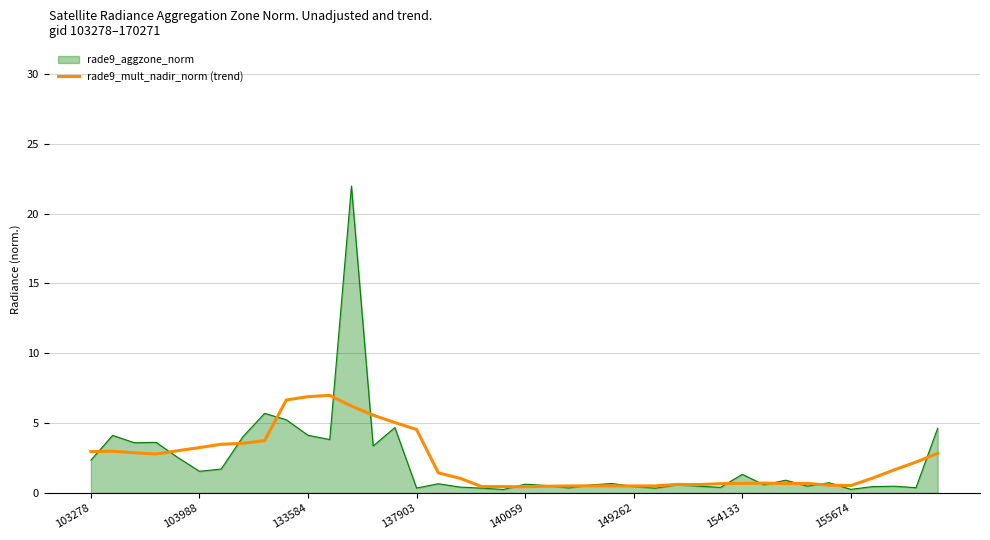

List the series in order of their peak value, highest first.

rade9_aggzone_norm, rade9_mult_nadir_norm (trend)